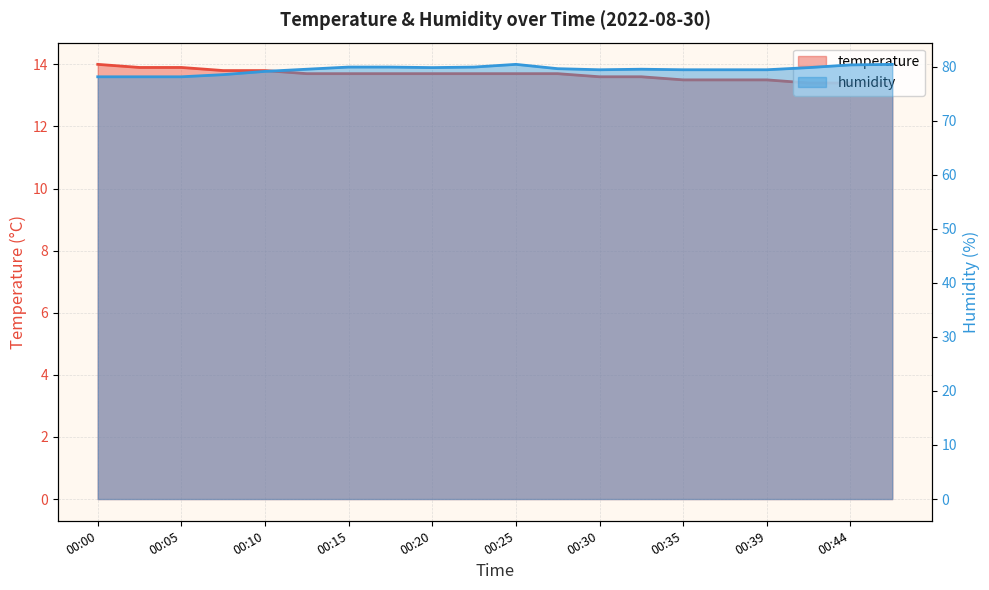

What are all the series names shown in the legend?

temperature, humidity